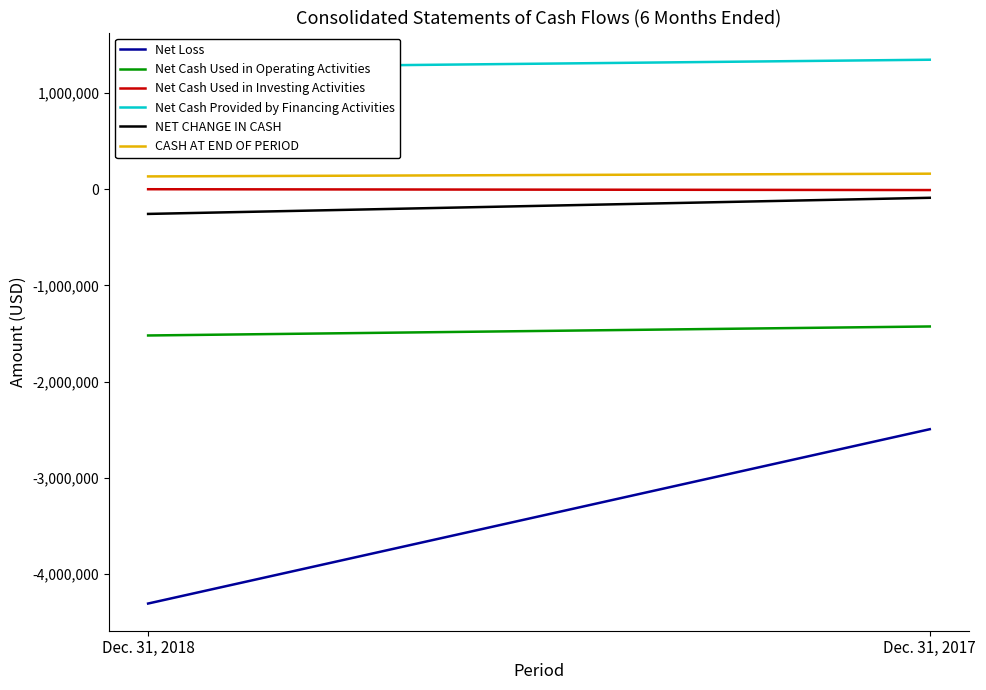

How many NET CHANGE IN CASH values are between -256815 and -89029?

2